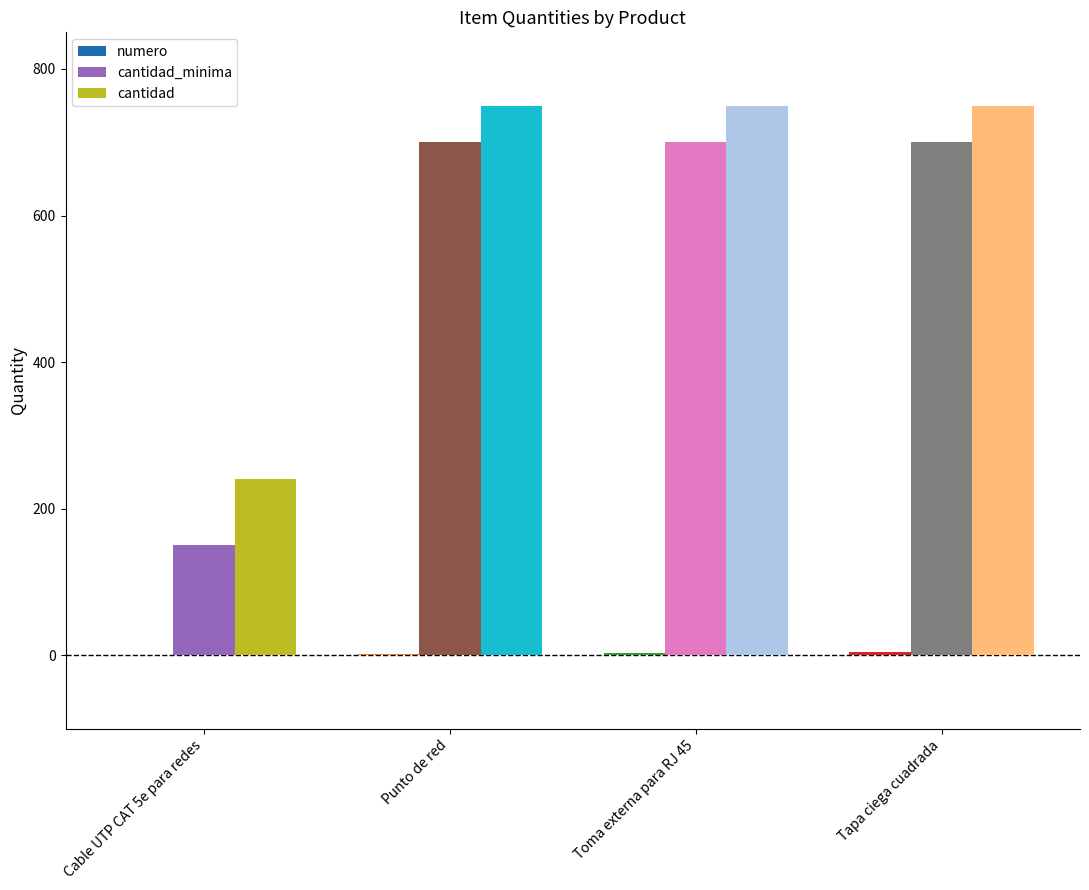

What is the greatest value displayed?

750